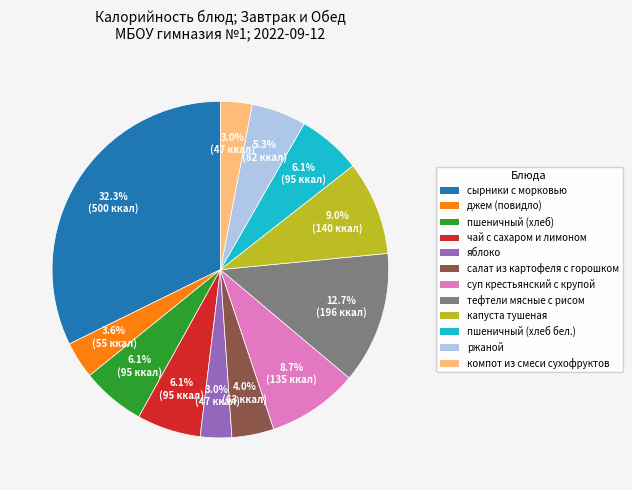

Is there a majority slice in this chart?

No